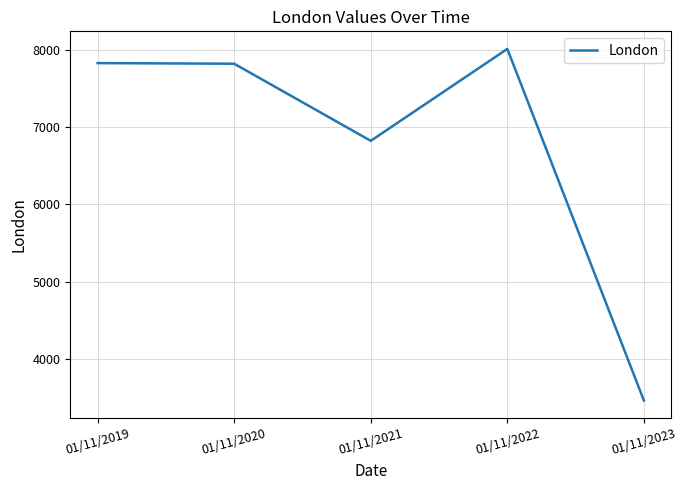

Does the chart display data point markers on the line(s)?

No